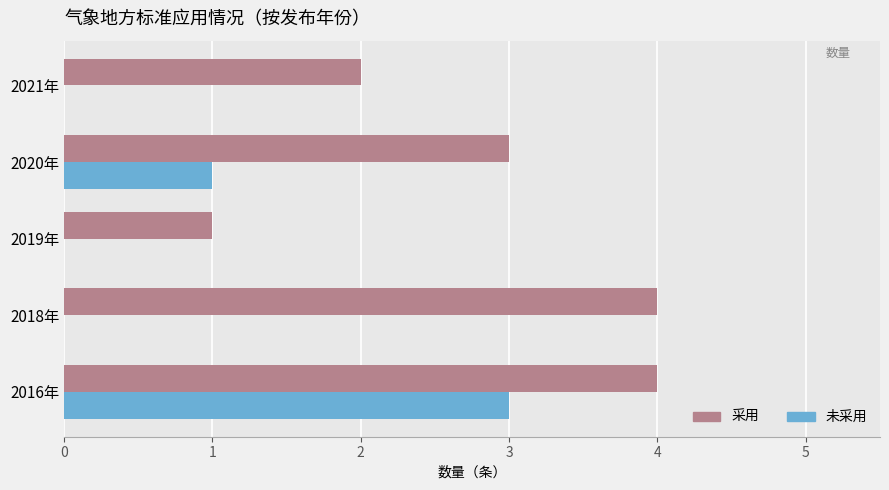

What is the sum of the 采用 values at 2020年 and 2018年?

7